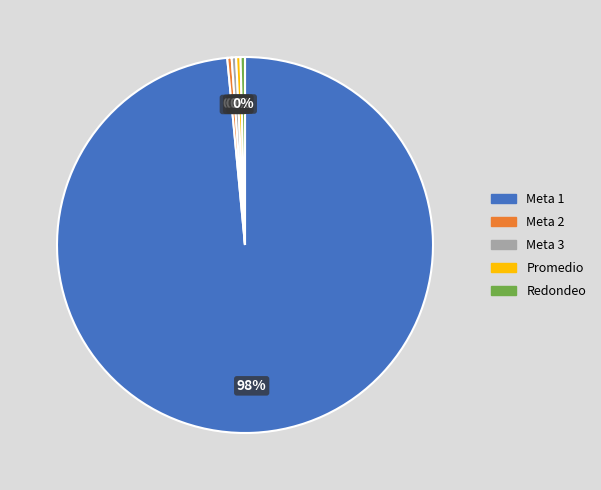

True or false: Promedio accounts for 7% of the total.

False